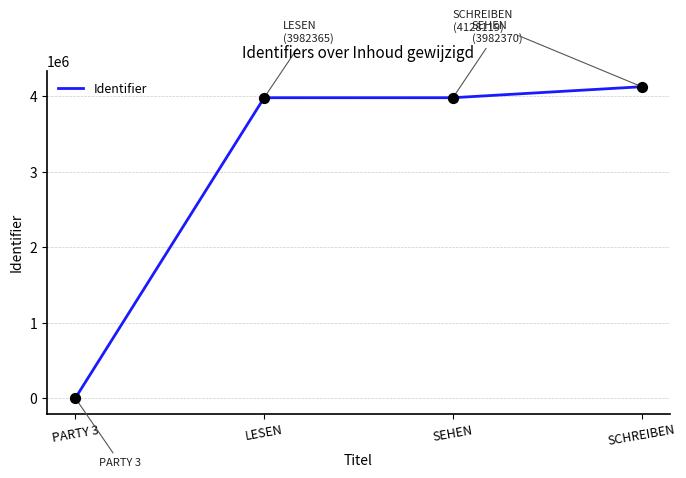

Between SCHREIBEN and LESEN, which is larger?

SCHREIBEN